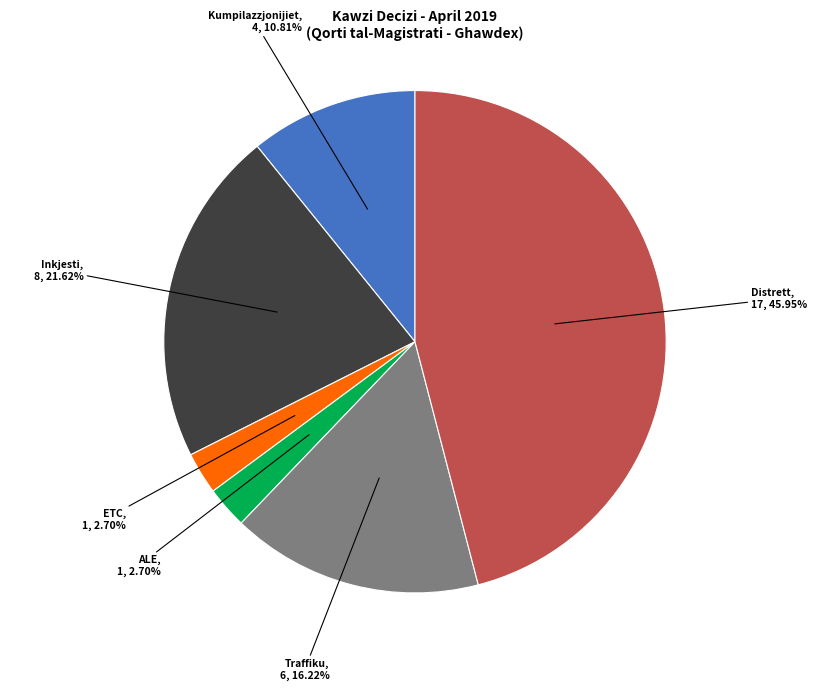

Does any single category account for the majority?

No